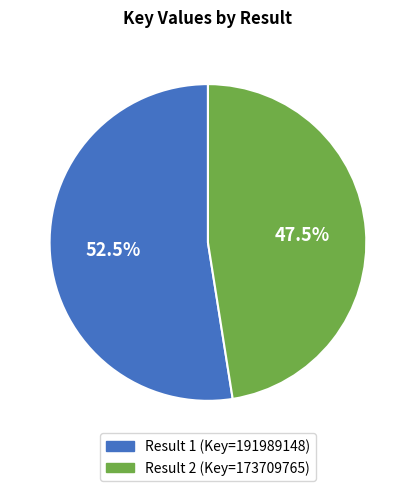

Is there a majority slice in this chart?

Yes